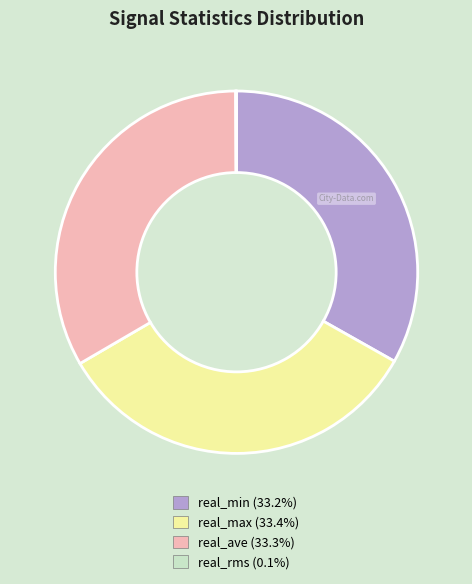

True or false: real_max accounts for 33% of the total.

True